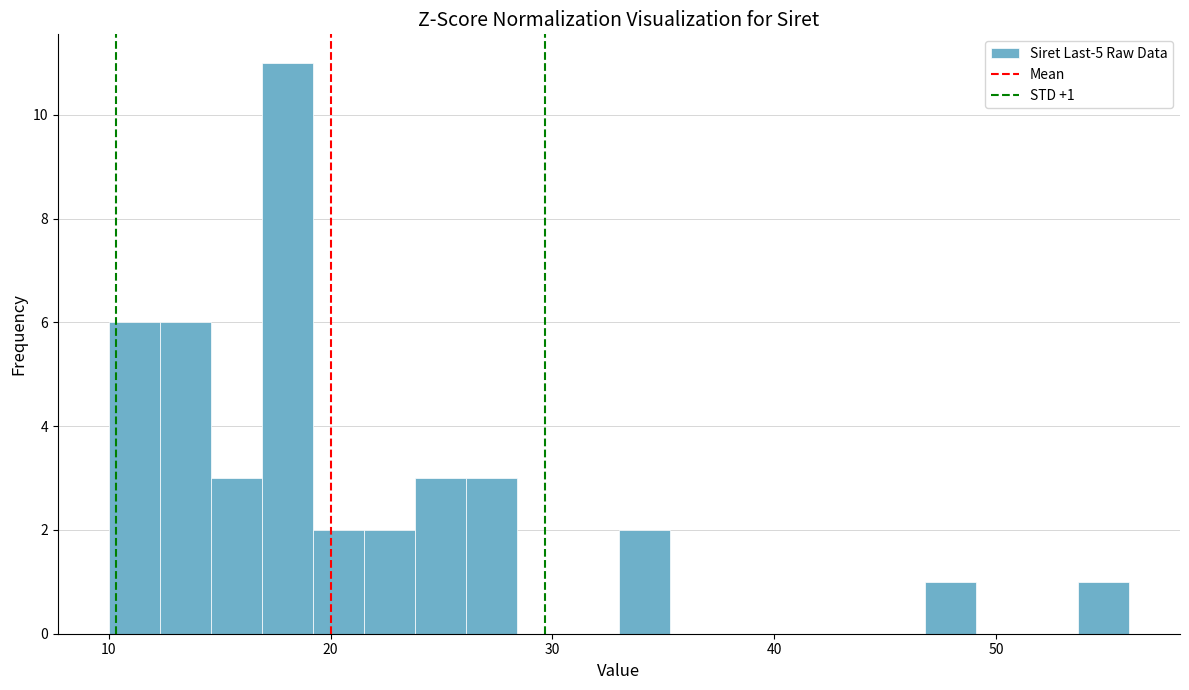

Around what value on the x-axis is the tallest bar? Give the approximate position of its centre, as read against the axis.

18